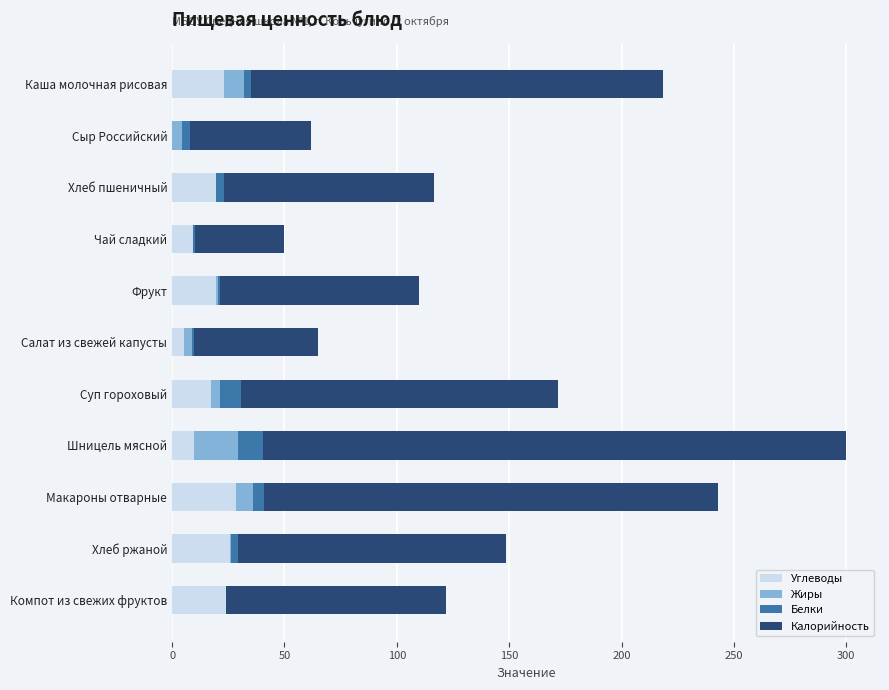

What is the highest value of the Углеводы series?

28.5